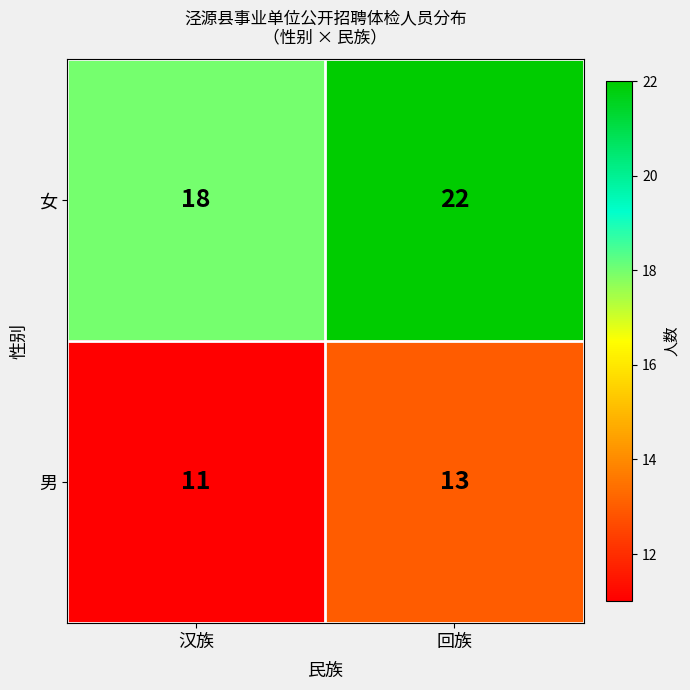

Between 汉族 and 回族, which series saw the biggest shift?

女